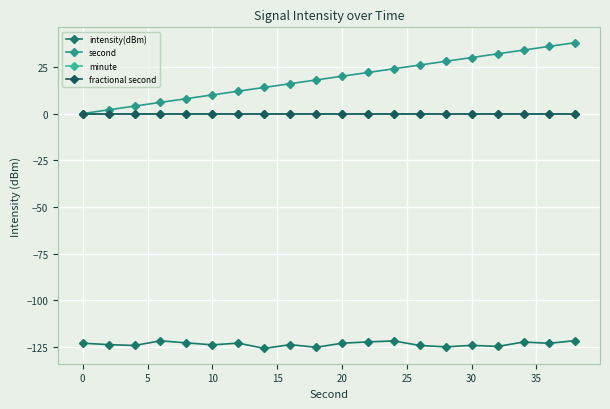

What is the minimum value shown in the chart?

-125.8